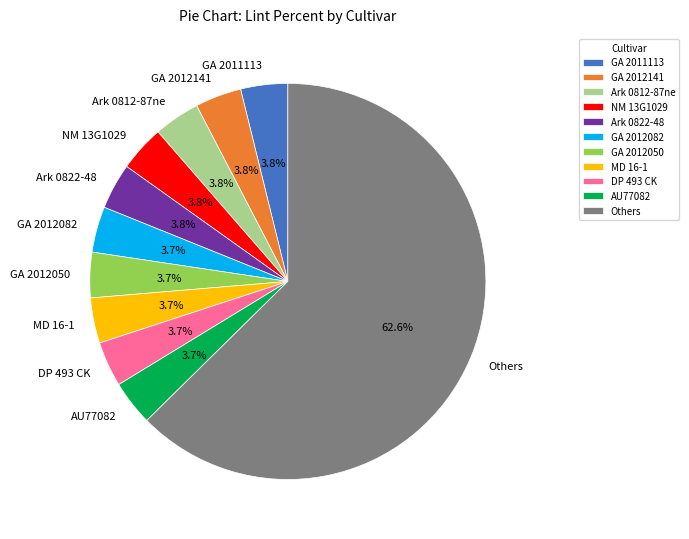

Combined, do GA 2011113 and DP 493 CK account for over 50%?

No